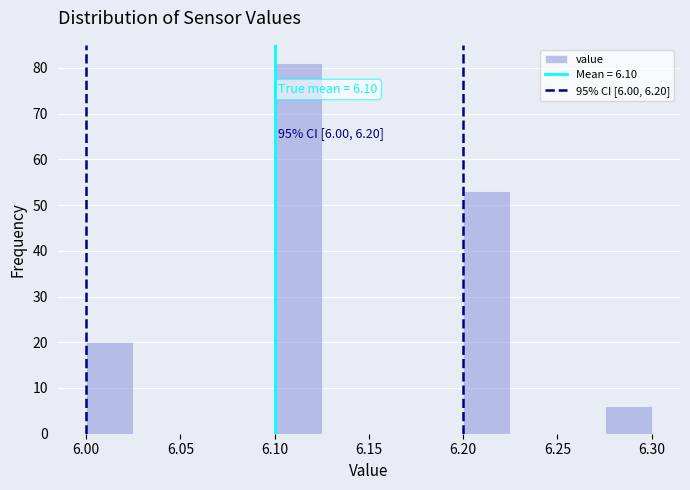

Which range on the x-axis has the tallest bar?

6.100 to 6.125